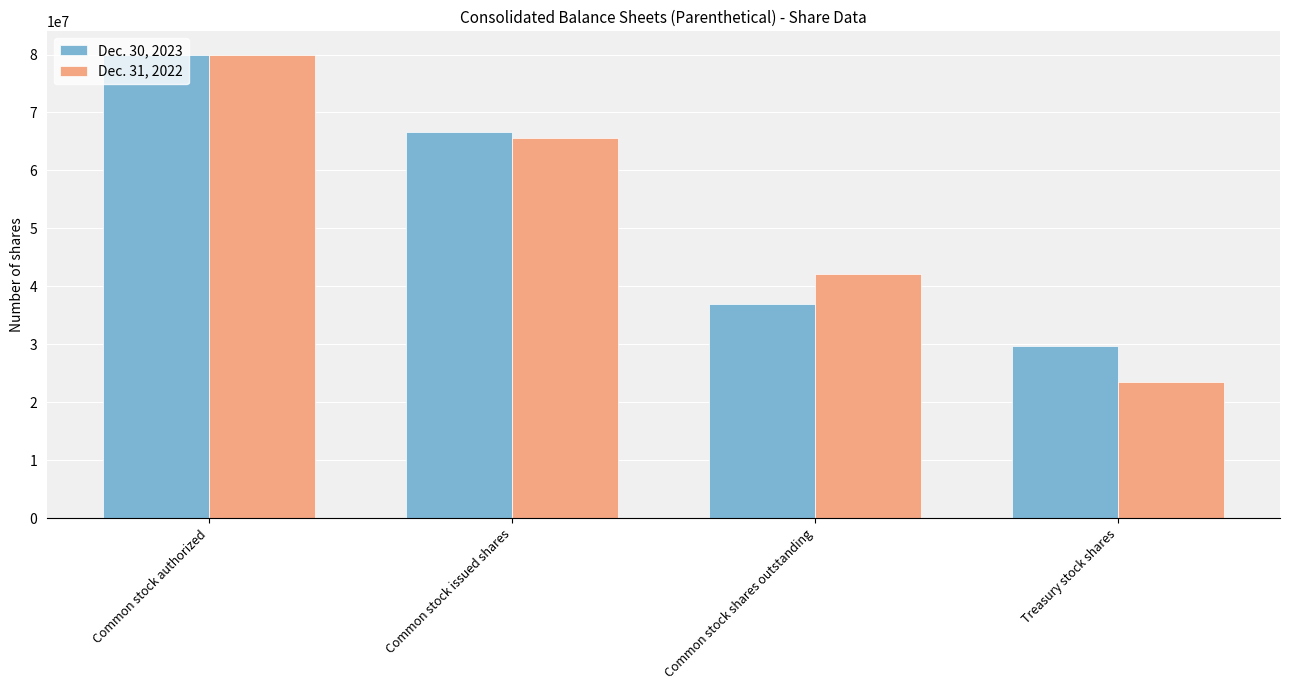

What is the sum of all Dec. 30, 2023 values?

213400584